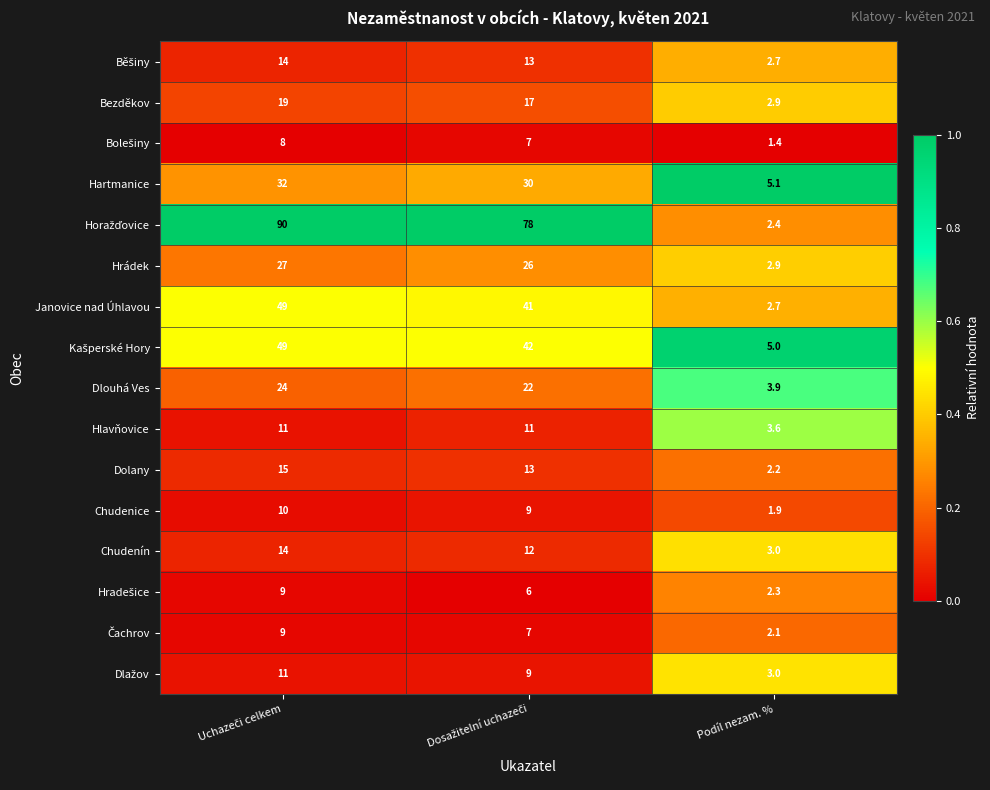

At which category does the chart reach its minimum across all series?

Podíl nezam. %